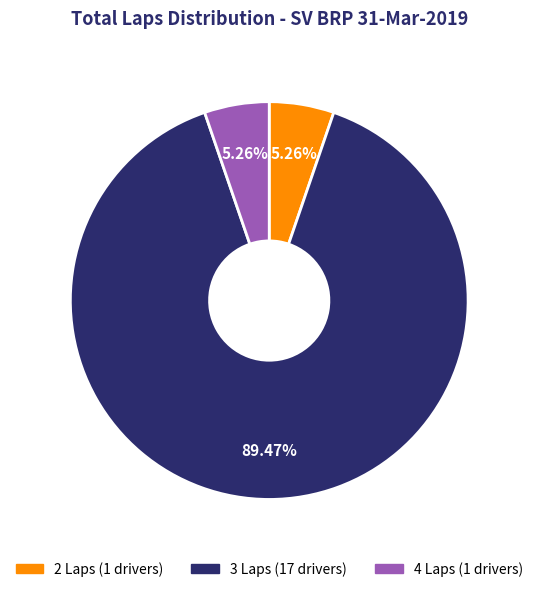

Is there any slice that represents more than half of the pie?

Yes